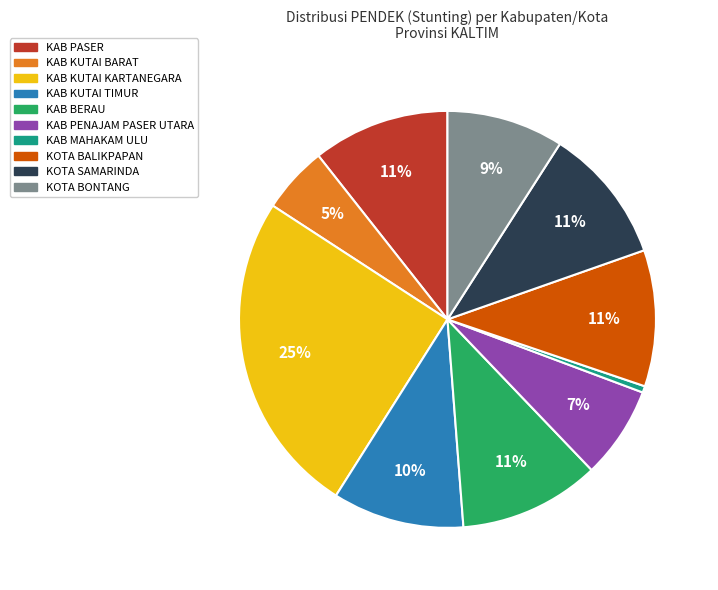

The KAB KUTAI KARTANEGARA slice represents 36% of the pie. True or false?

False